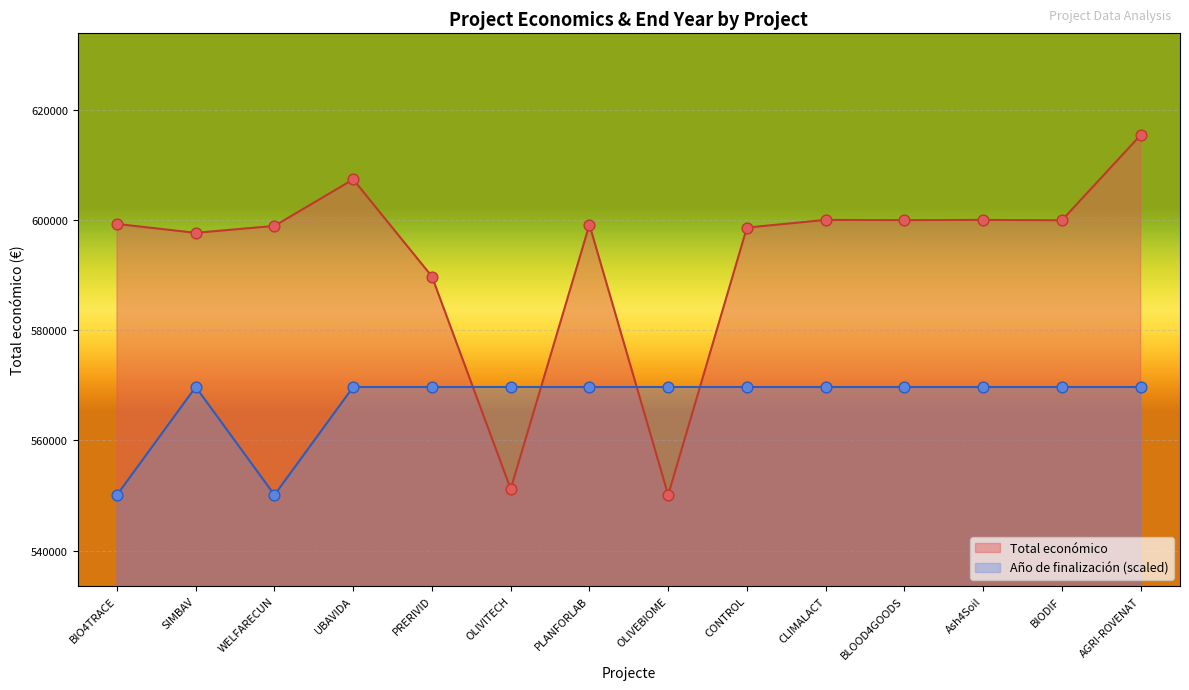

At which category is the sum across all series the highest?

AGRI-ROVENAT